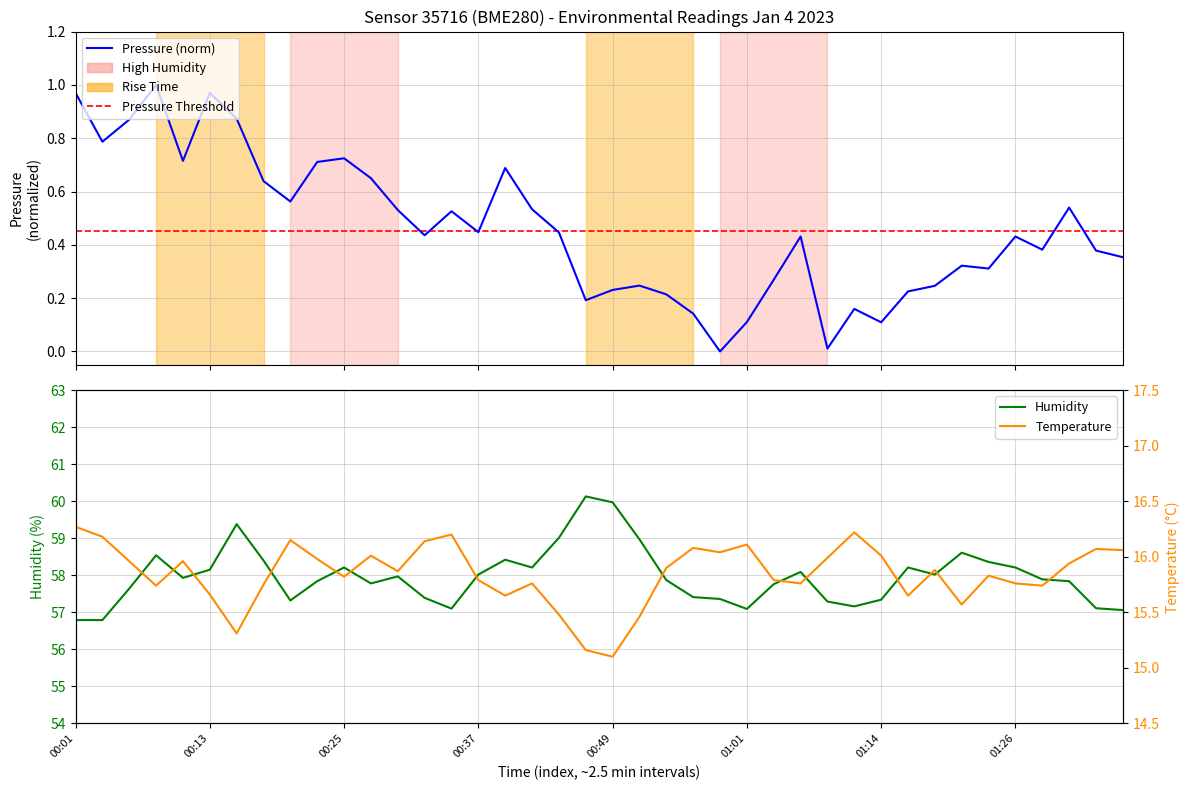

True or false: pressure and temperature intersect in this chart.

False